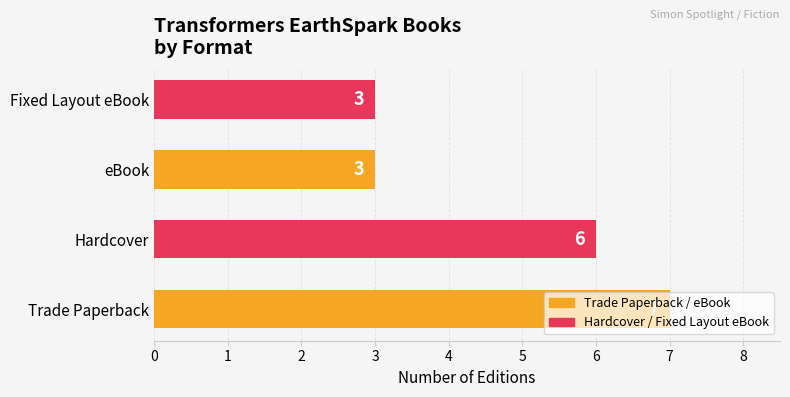

At which label is the value closest to 5?

Hardcover